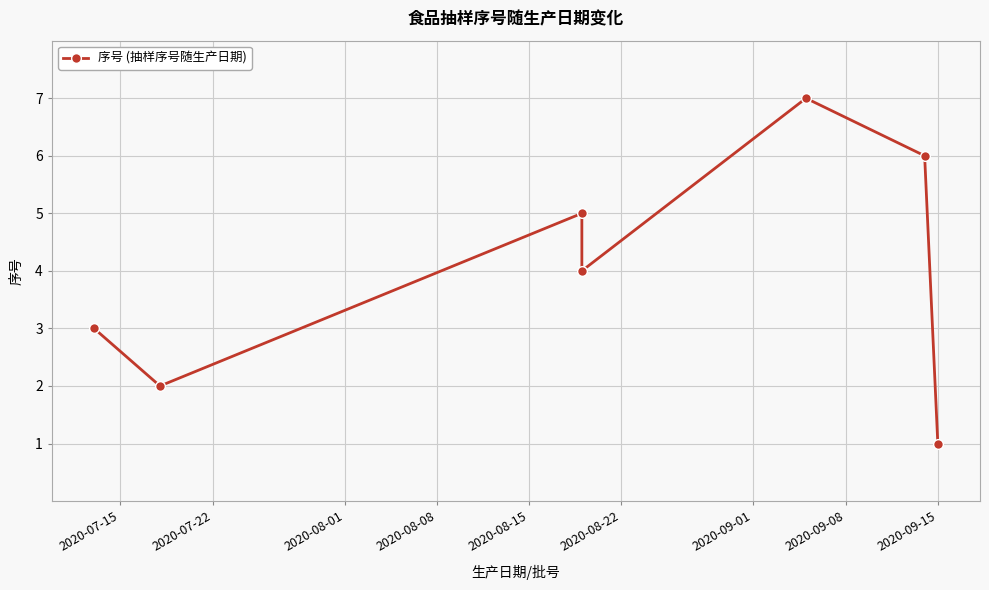

How many data points are less than 4?

3